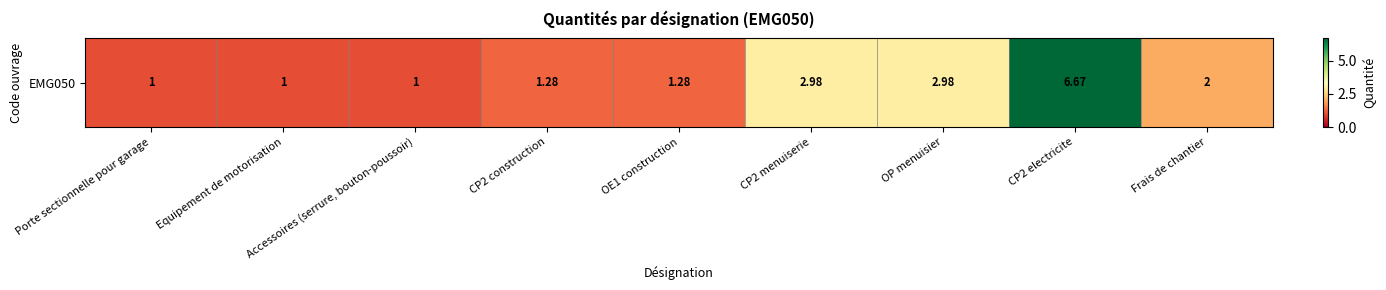

True or false: the data shows 1.0 at Equipement de motorisation.

True